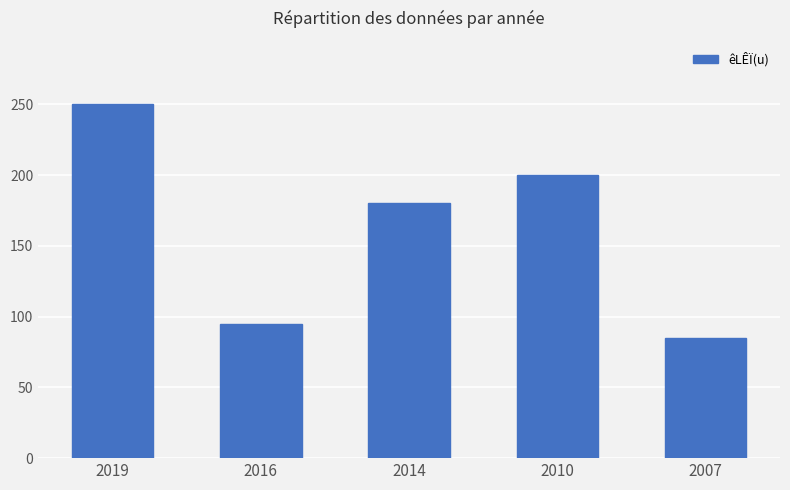

What is the sum of all values?

810